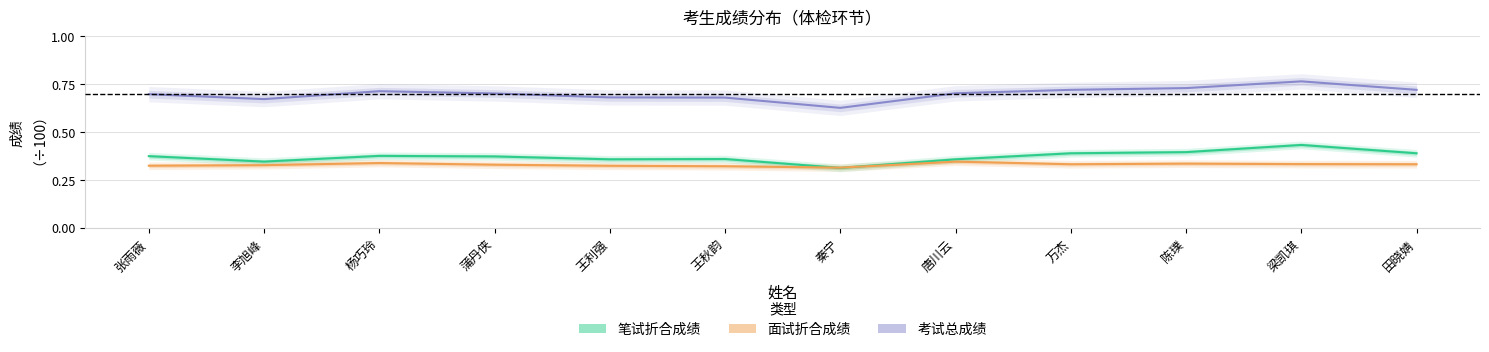

Does the chart have visible grid lines?

Yes